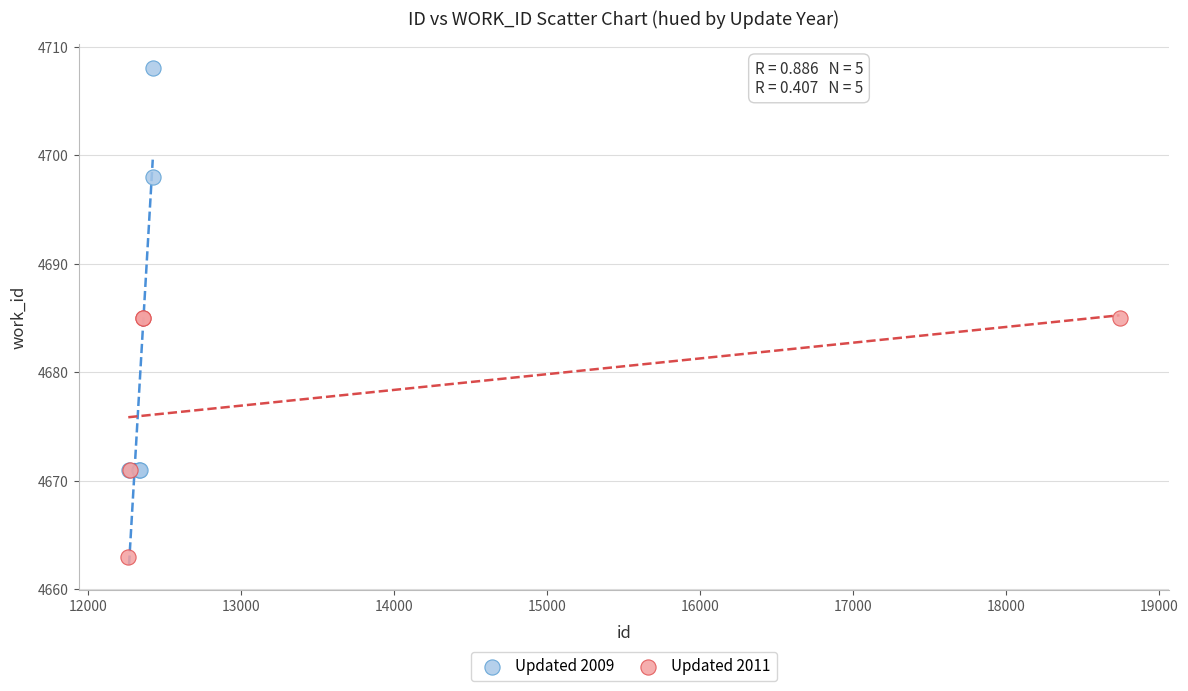

Which series has the widest spread of Y values?

Updated 2009